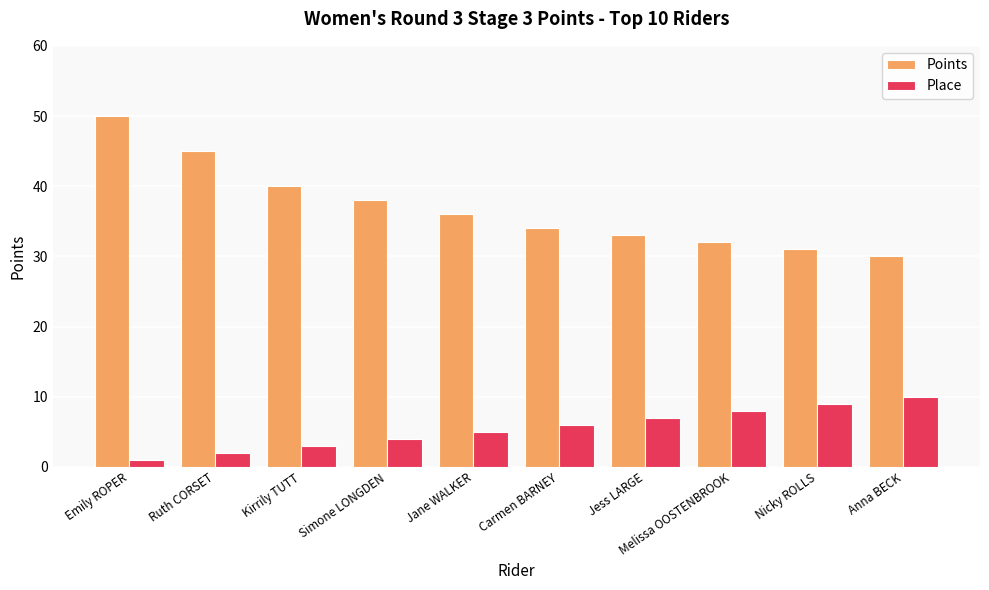

What is the spread (max minus min) of values at Emily ROPER?

49